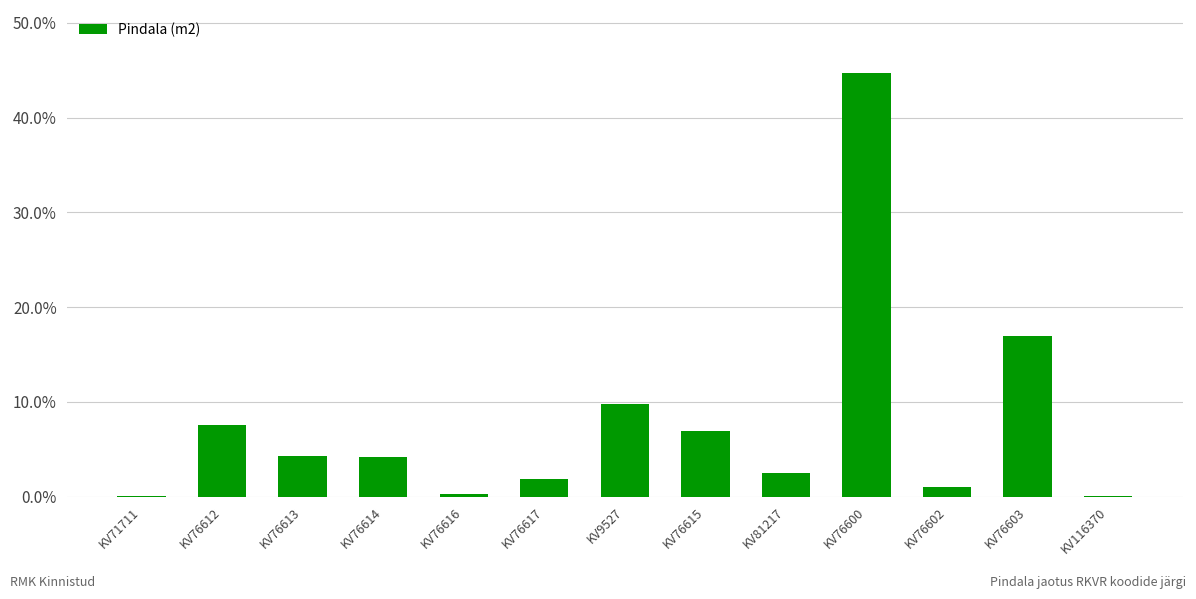

Where is the data nearest to the value 22?

KV76603